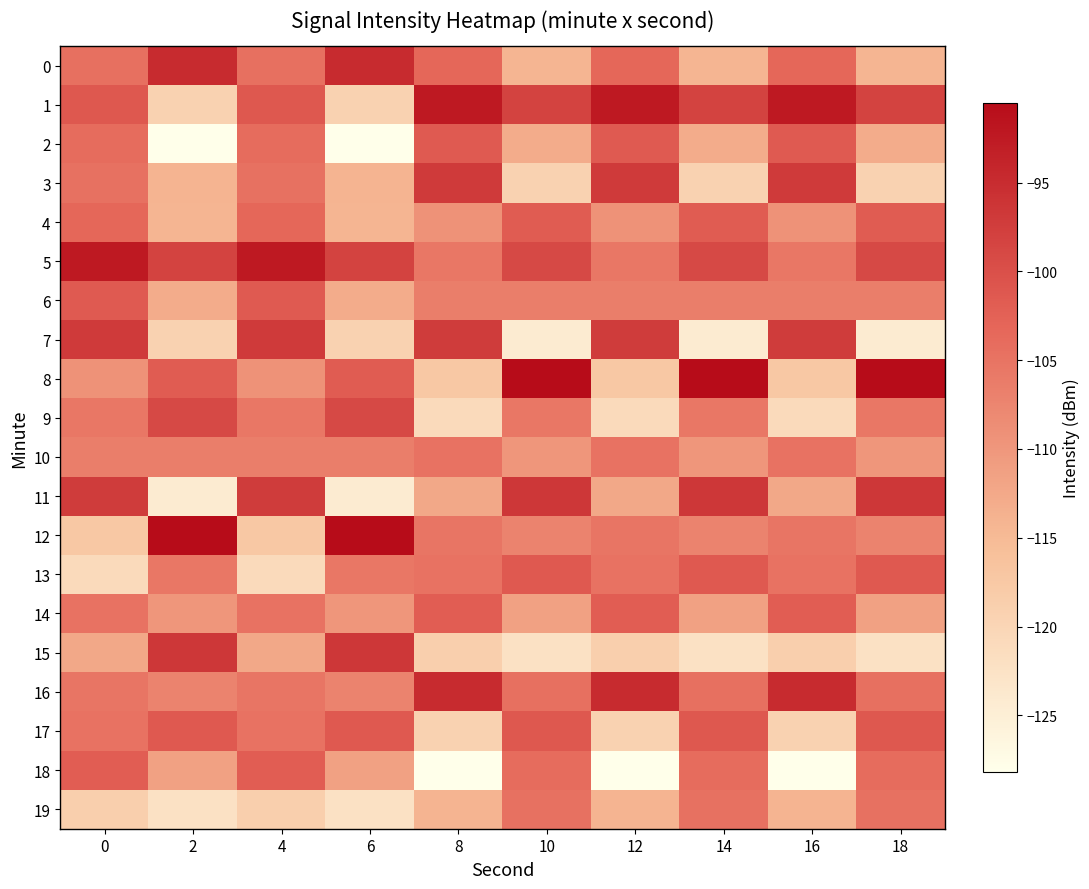

How many series are shown in this chart?

20